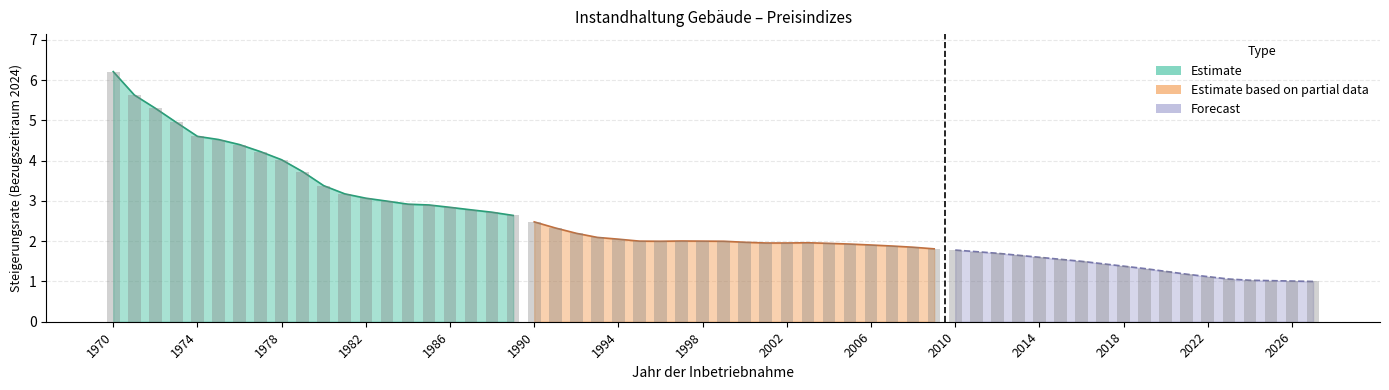

What is the ratio of the value at 1976 to the value at 1971?

0.8